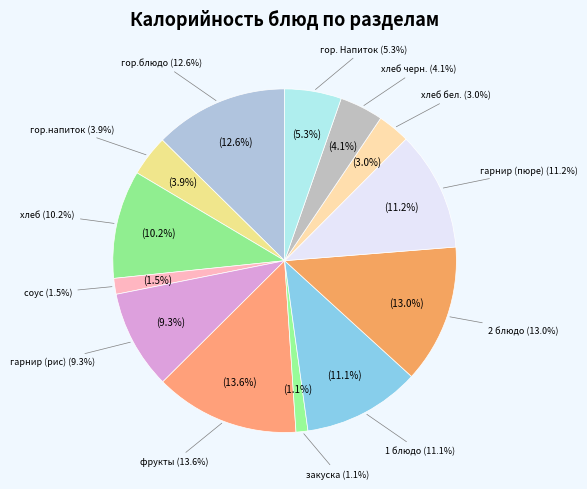

How many slices are in this pie chart?

13